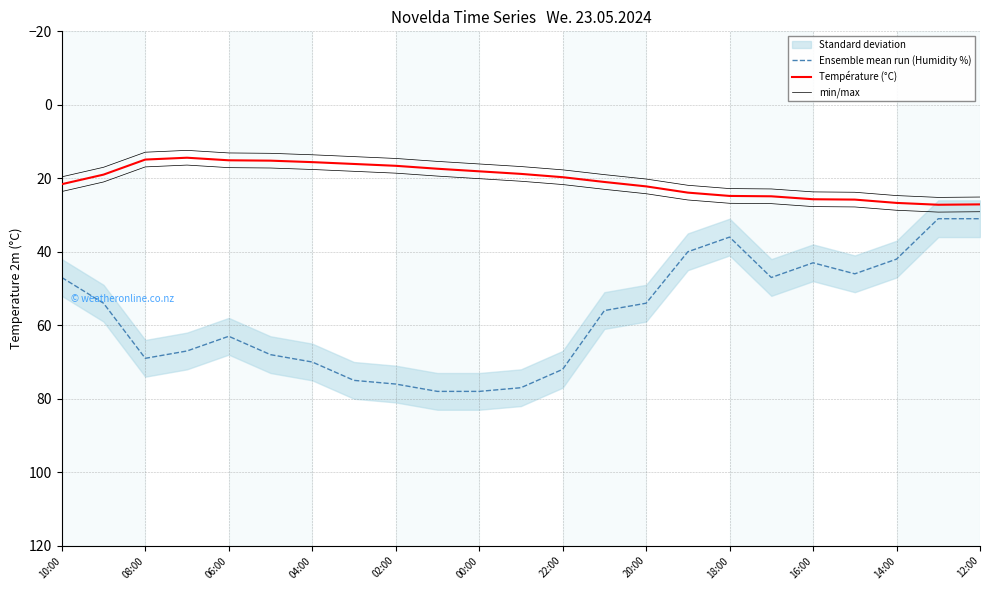

How many lines are shown in the chart?

3